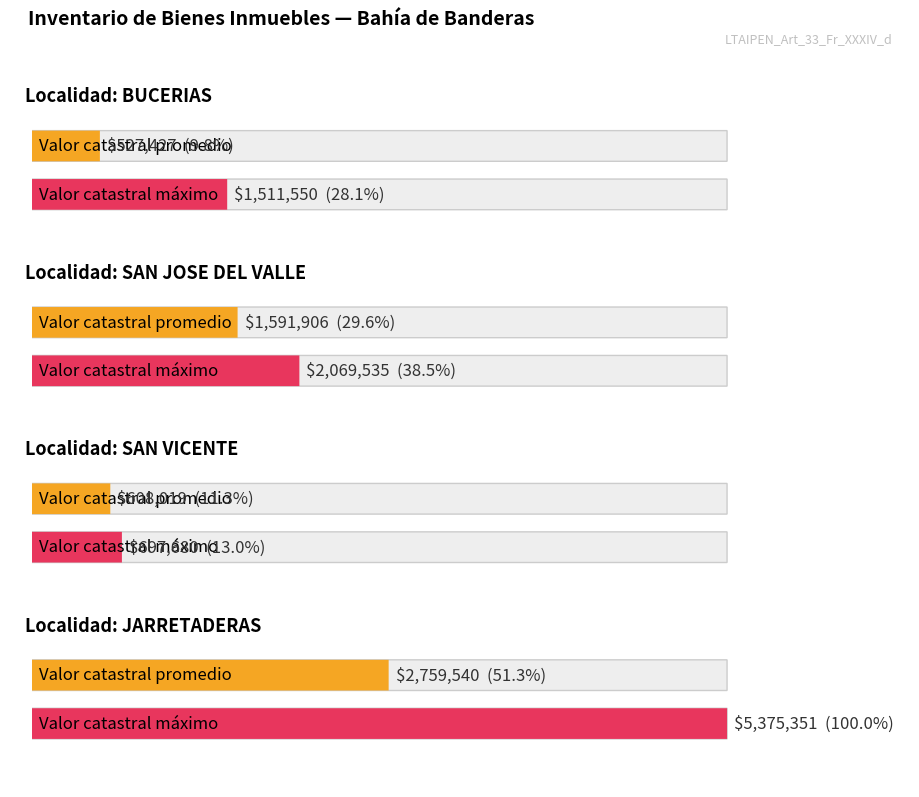

How many bars are there in each group?

2